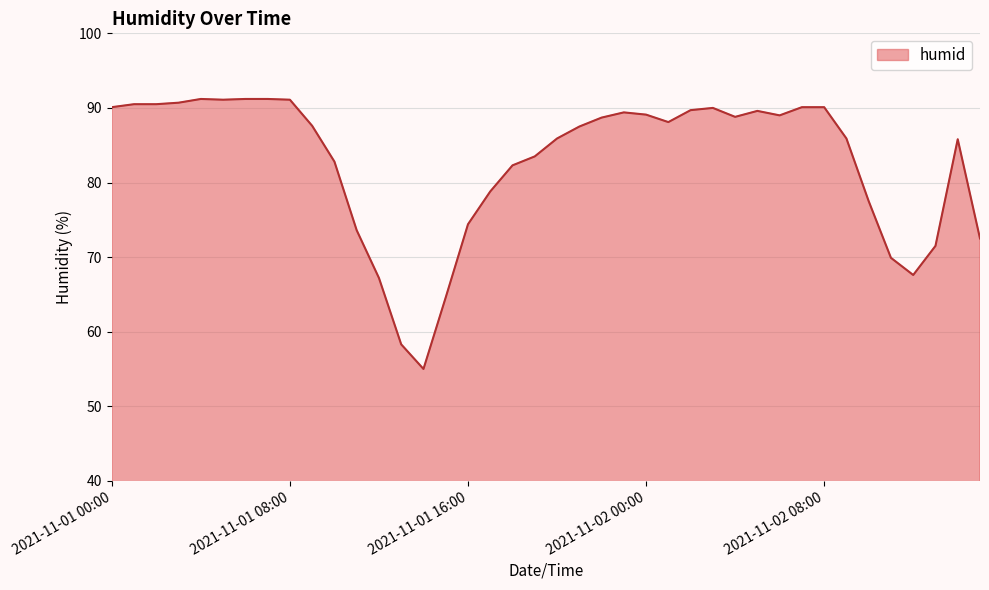

What is the minimum value shown in the chart?

55.0